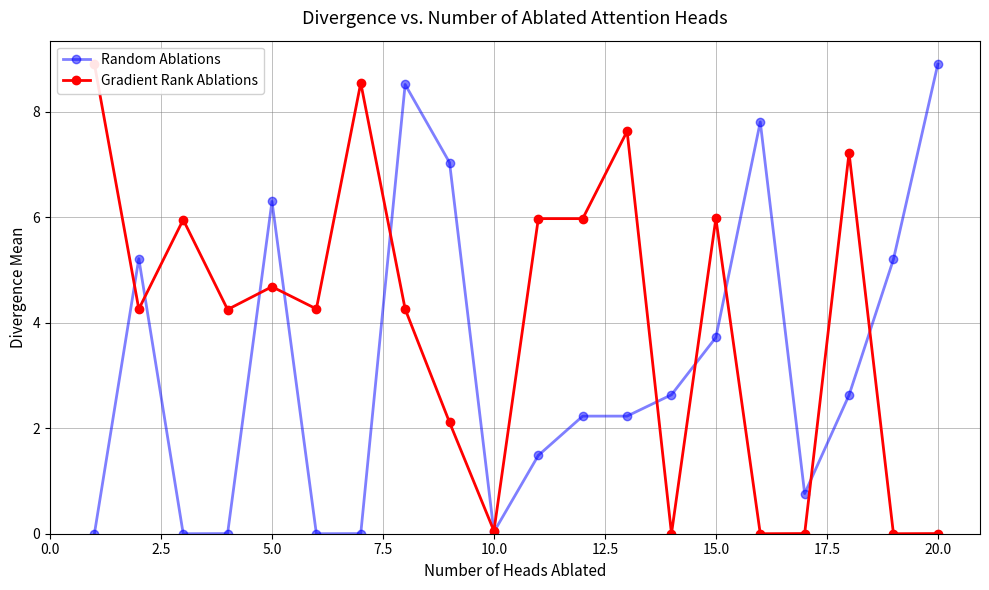

List the series in order of their peak value, highest first.

Random Ablations, Gradient Rank Ablations